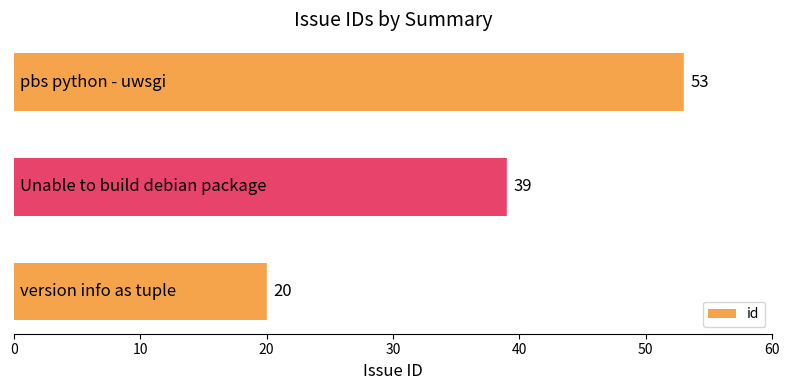

What is the maximum value shown in the chart?

53